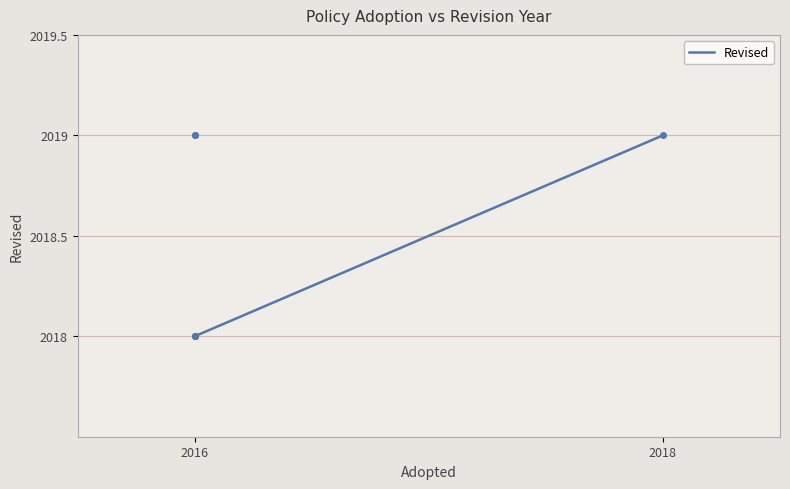

What is the value of the 2nd point from the left?

2019